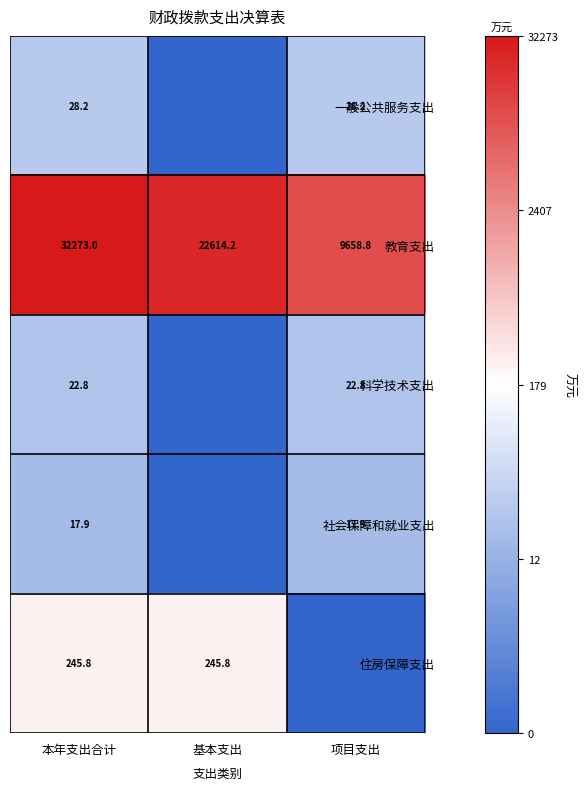

Which category has the lowest value in the 教育支出 series?

项目支出